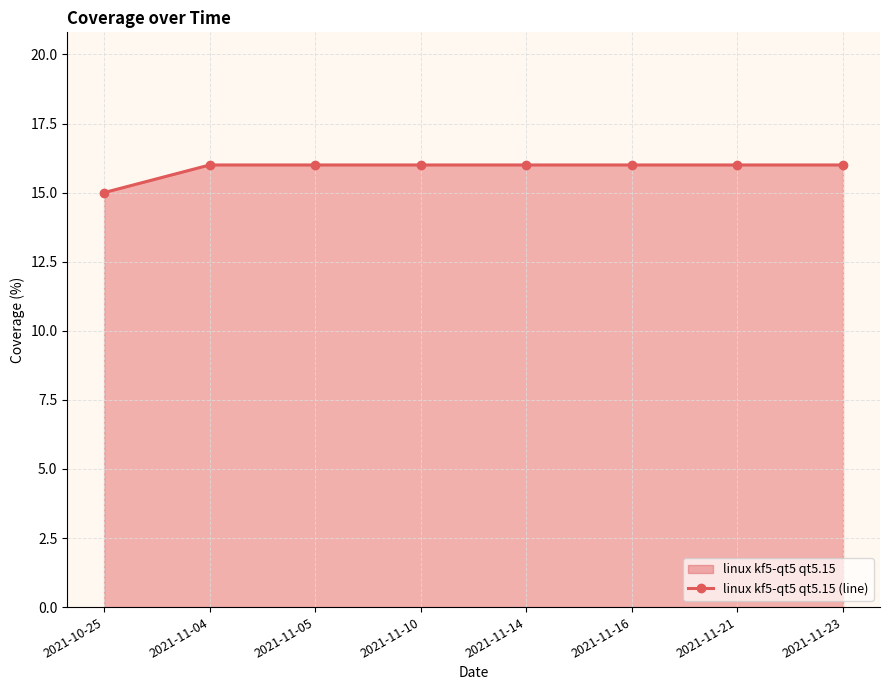

Reading left to right, transcribe all the data shown in this chart.

2021-10-25=15	2021-11-04=16	2021-11-05=16	2021-11-10=16	2021-11-14=16	2021-11-16=16	2021-11-21=16	2021-11-23=16